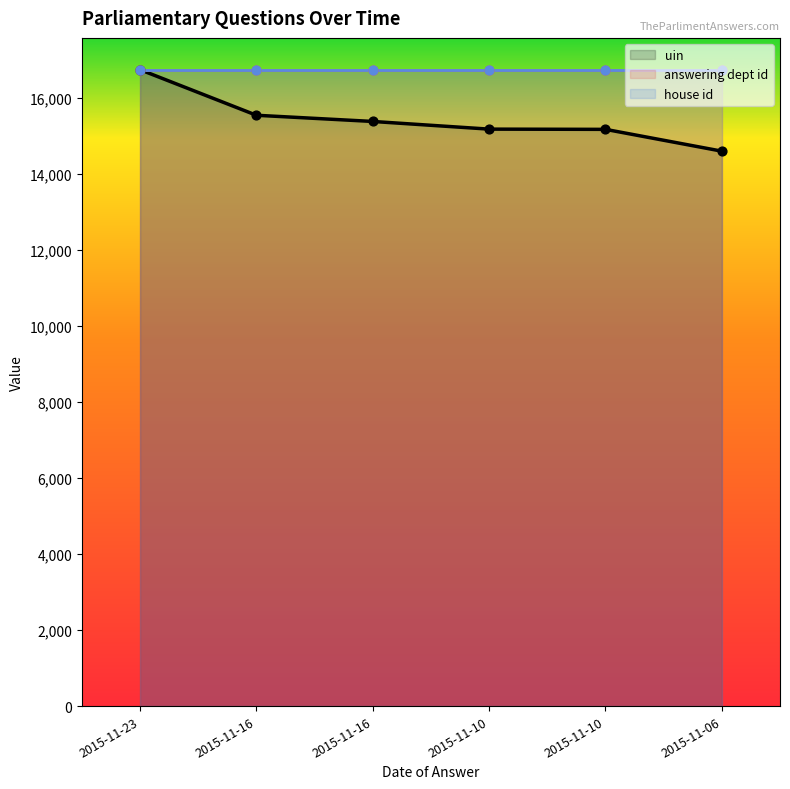

Which series has the largest total across all categories?

answering dept id